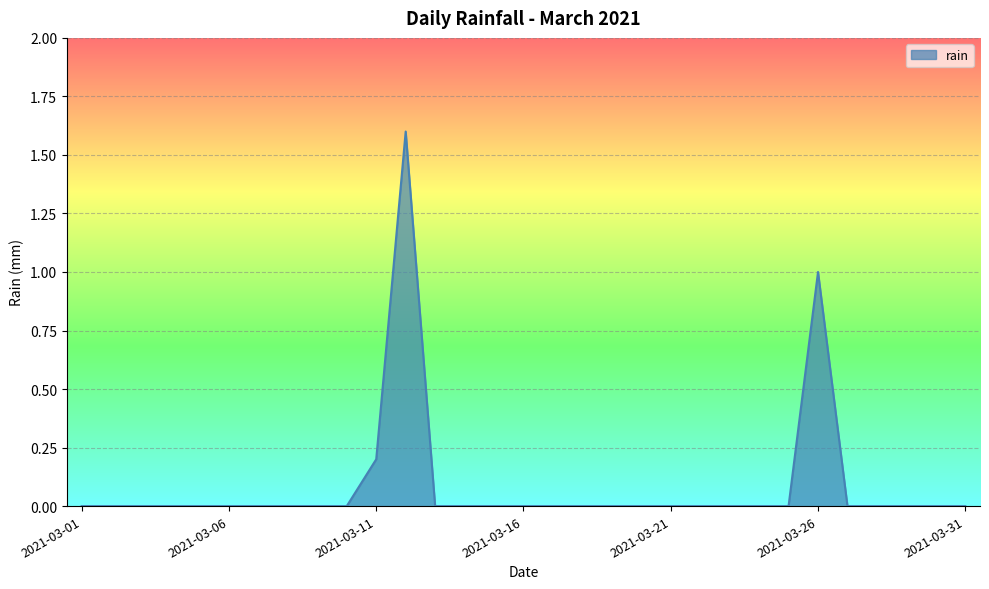

Reading left to right, extract all data points from this chart.

2021-03-01=0.0	2021-03-02=0.0	2021-03-03=0.0	2021-03-04=0.0	2021-03-05=0.0	2021-03-06=0.0	2021-03-07=0.0	2021-03-08=0.0	2021-03-09=0.0	2021-03-10=0.0	2021-03-11=0.2	2021-03-12=1.6	2021-03-13=0.0	2021-03-14=0.0	2021-03-15=0.0	2021-03-16=0.0	2021-03-17=0.0	2021-03-18=0.0	2021-03-19=0.0	2021-03-20=0.0	2021-03-21=0.0	2021-03-22=0.0	2021-03-23=0.0	2021-03-24=0.0	2021-03-25=0.0	2021-03-26=1.0	2021-03-27=0.0	2021-03-28=0.0	2021-03-29=0.0	2021-03-30=0.0	2021-03-31=0.0